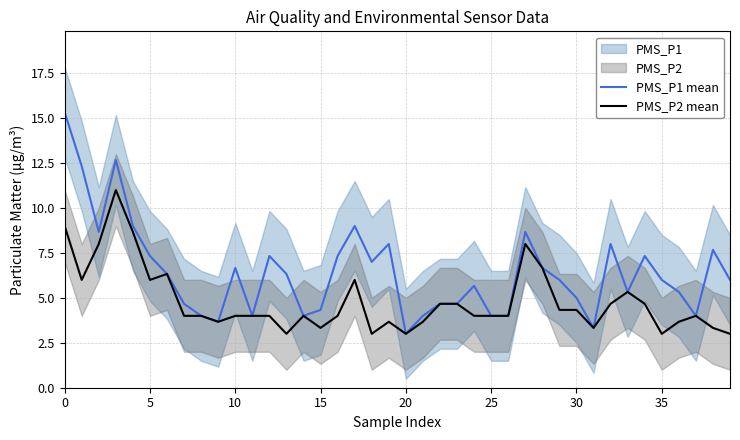

Reading left to right, extract all data points from this chart.

PMS_P1 mean: 15.3	12.3	8.7	12.7	9.0	7.3	6.3	4.7	4.0	3.7	6.7	4.0	7.3	6.3	4.0	4.3	7.3	9.0	7.0	8.0	3.0	4.0	4.7	4.7	5.7	4.0	4.0	8.7	6.7	6.0	5.0	3.3	8.0	5.3	7.3	6.0	5.3	4.0	7.7	6.0
PMS_P2 mean: 9.0	6.0	8.0	11.0	8.7	6.0	6.3	4.0	4.0	3.7	4.0	4.0	4.0	3.0	4.0	3.3	4.0	6.0	3.0	3.7	3.0	3.7	4.7	4.7	4.0	4.0	4.0	8.0	6.7	4.3	4.3	3.3	4.7	5.3	4.7	3.0	3.7	4.0	3.3	3.0